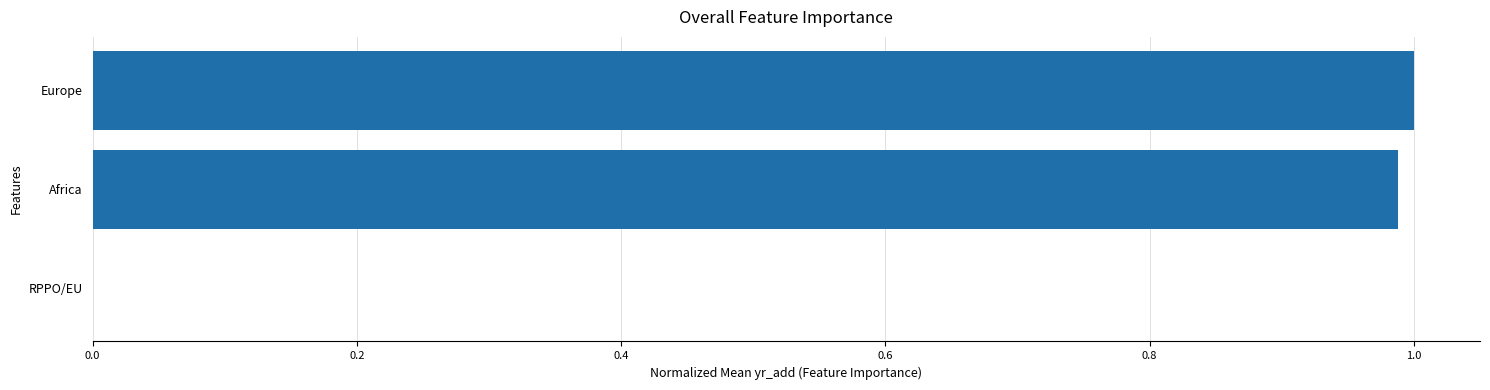

What is the change in value from Africa to RPPO/EU?

-1.0